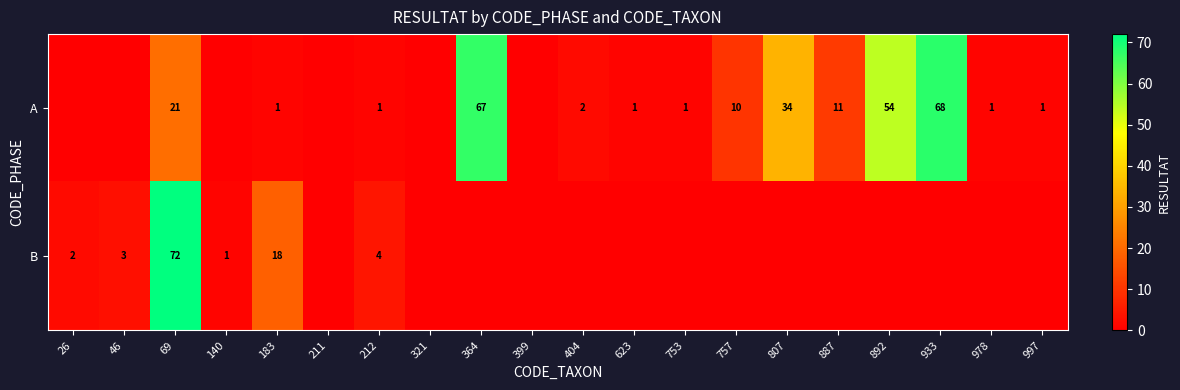

The B series shows 1 at 26. True or false?

False